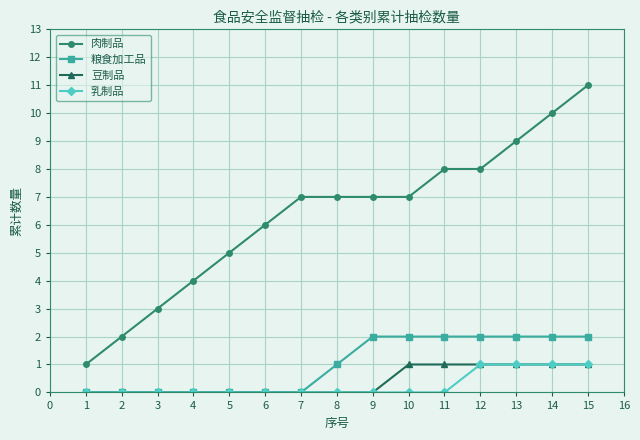

Is it true that 乳制品 equals 1 at 12?

True